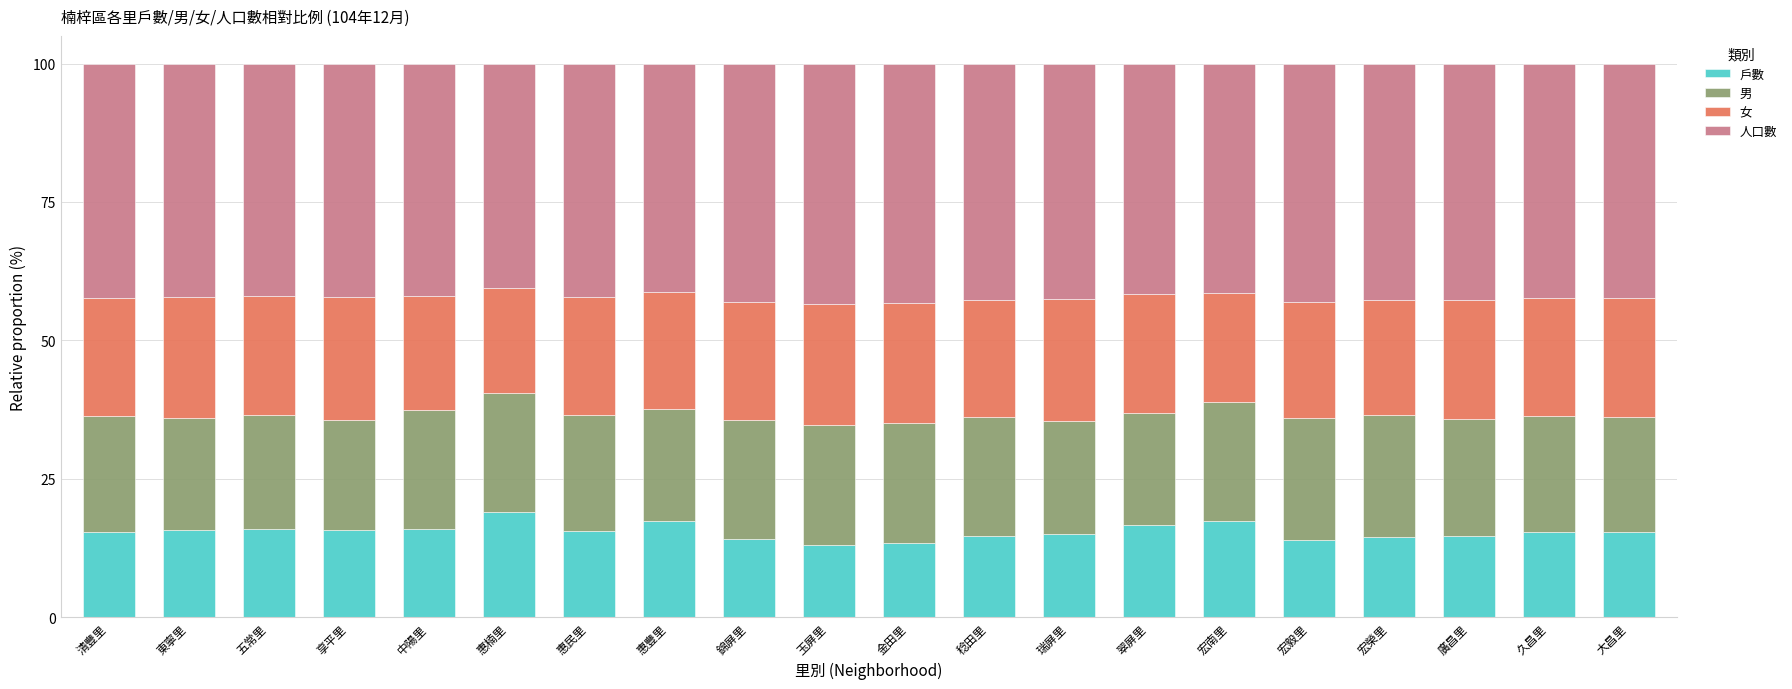

The 戶數 series shows 15.9 at 中陽里. True or false?

True